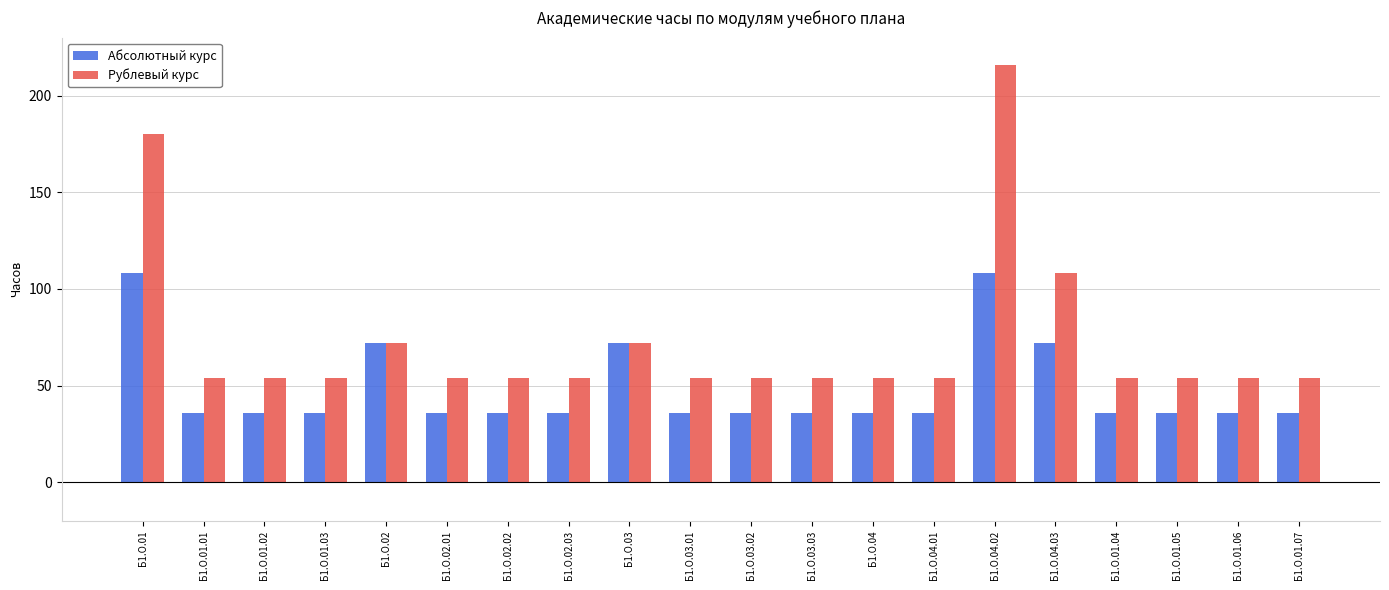

Is it true that Рублевый курс equals 125 at Б1.О.03?

False